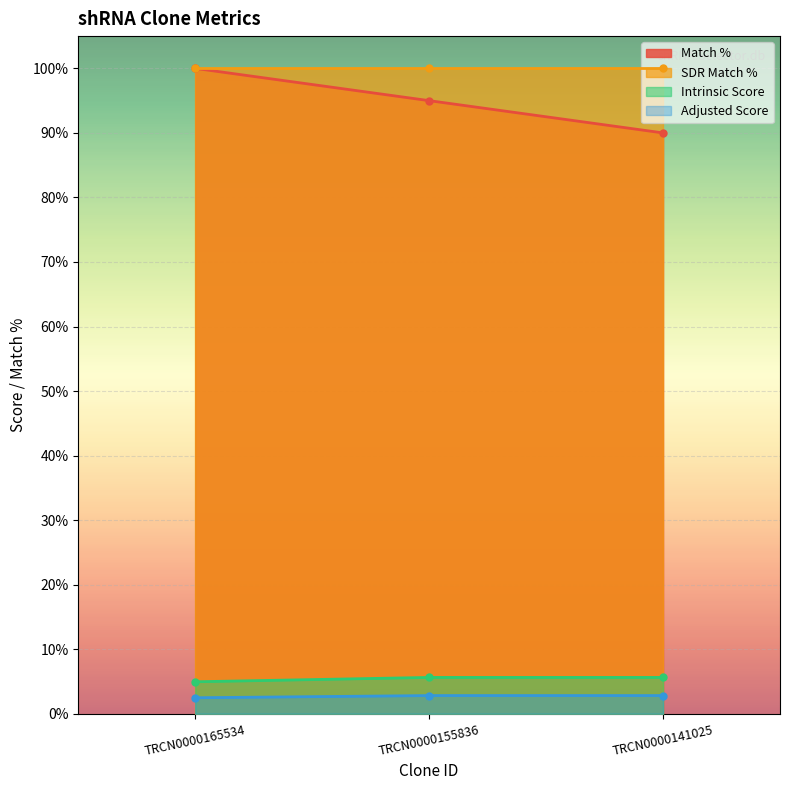

Which series changed the most between TRCN0000165534 and TRCN0000141025?

Match %